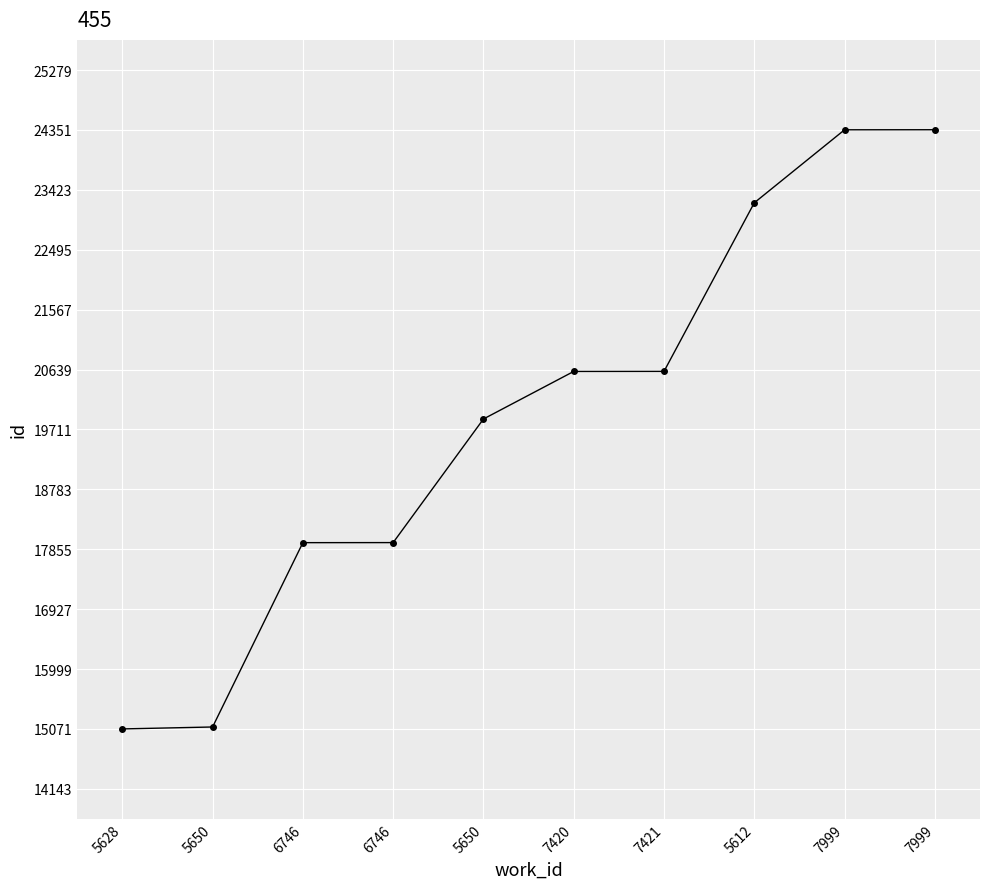

Is this an area chart (filled region under the line)?

No